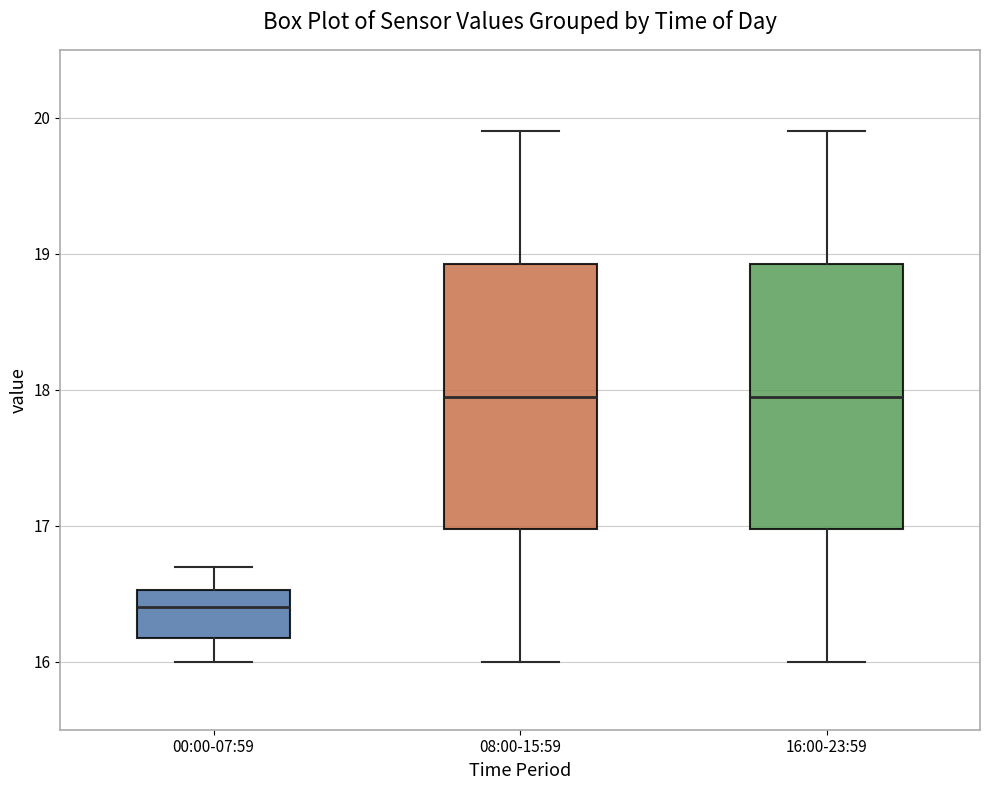

Which box has the lowest median line?

00:00-07:59